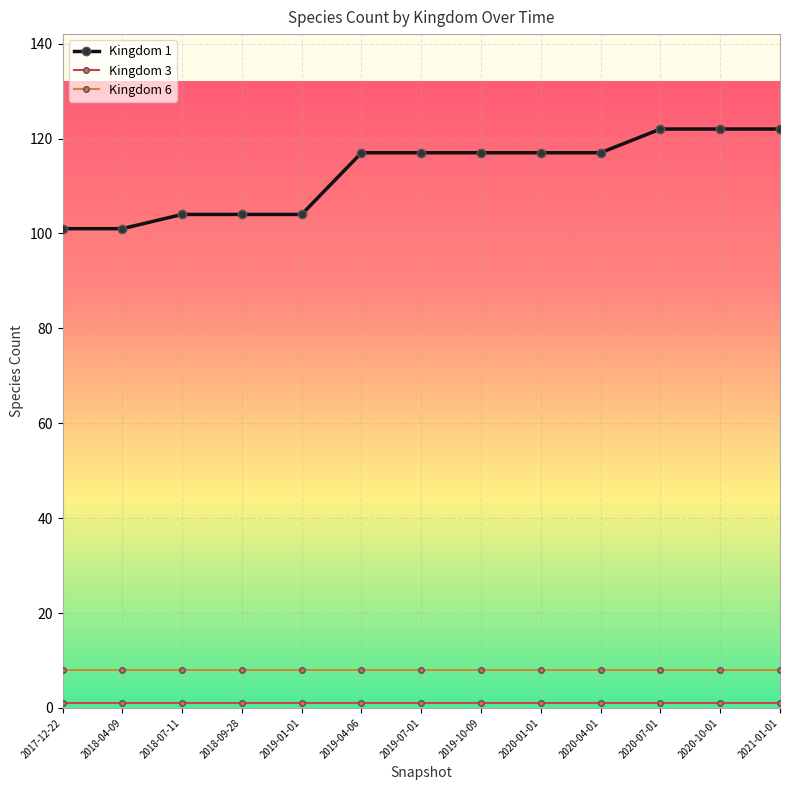

True or false: Kingdom 6 and Kingdom 1 intersect in this chart.

False